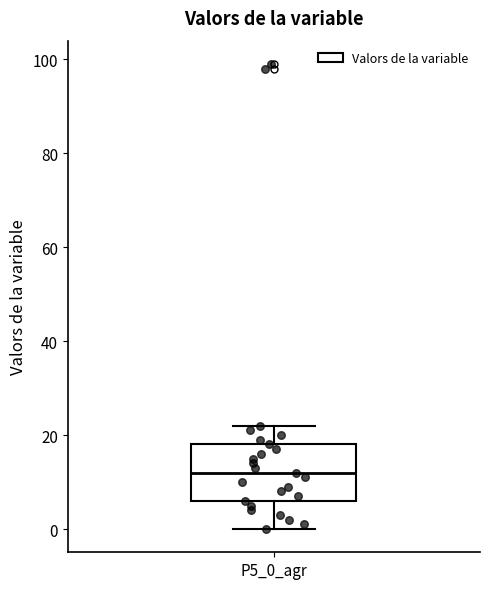

Where is the lower edge of the box for P5_0_agr on the y-axis? The values are not printed on the chart, so give them approximately, as read against the axis.

6